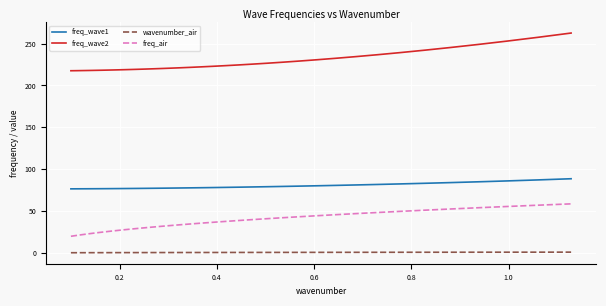

Which series has the largest range (max minus min)?

freq_wave2